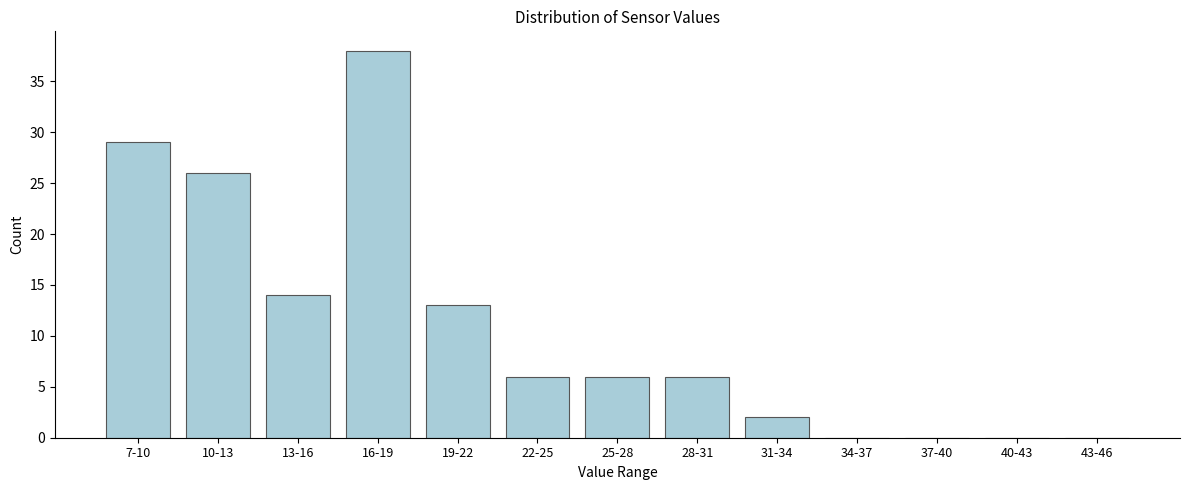

Reading left to right, extract all data points from this chart.

7-10=29	10-13=26	13-16=14	16-19=38	19-22=13	22-25=6	25-28=6	28-31=6	31-34=2	34-37=0	37-40=0	40-43=0	43-46=0